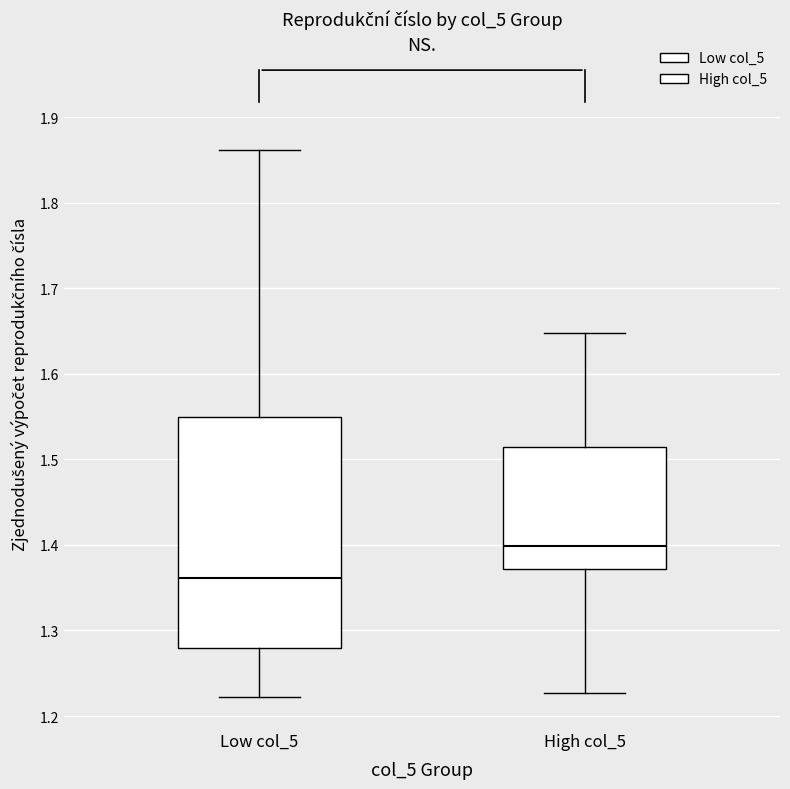

Reading left to right, read every box against the y-axis: the position of its median line, the range the box covers, and the ends of its whiskers. The values are not printed on the chart, so give them approximately, as read against the axis.

Low col_5: median 1.36, box 1.28 to 1.55, whiskers 1.22 to 1.86
High col_5: median 1.40, box 1.37 to 1.51, whiskers 1.23 to 1.65